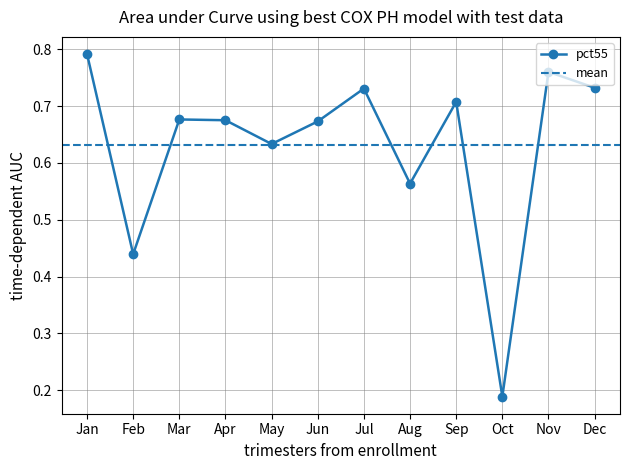

True or false: pct55 has more than 2 interior local peaks.

True